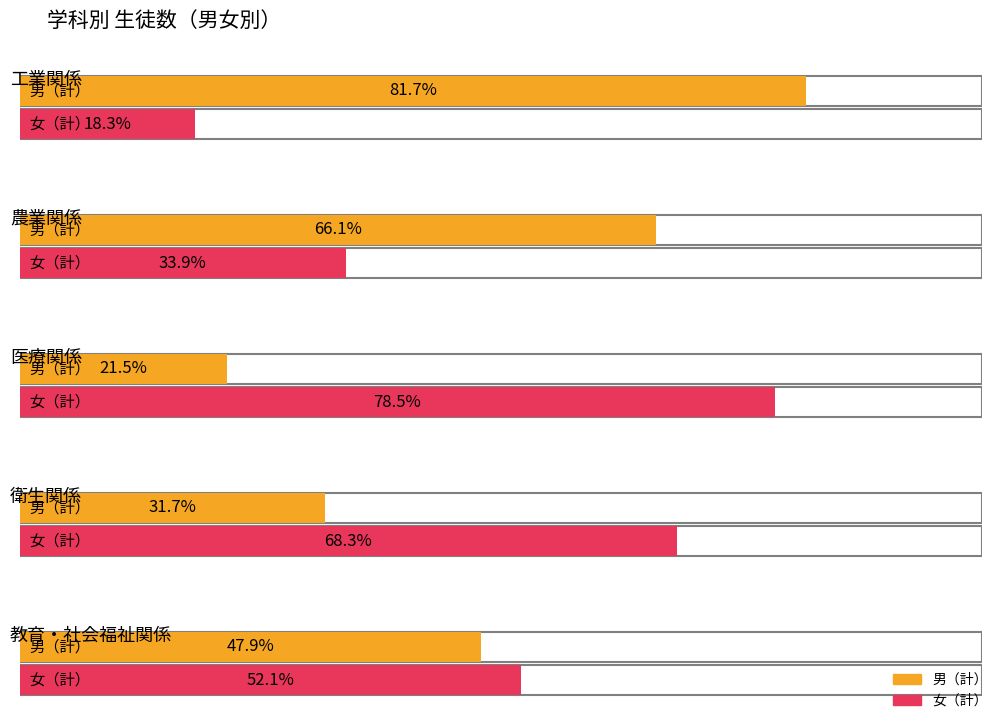

Between 工業関係 and 医療関係, which series saw the biggest shift?

女（計）